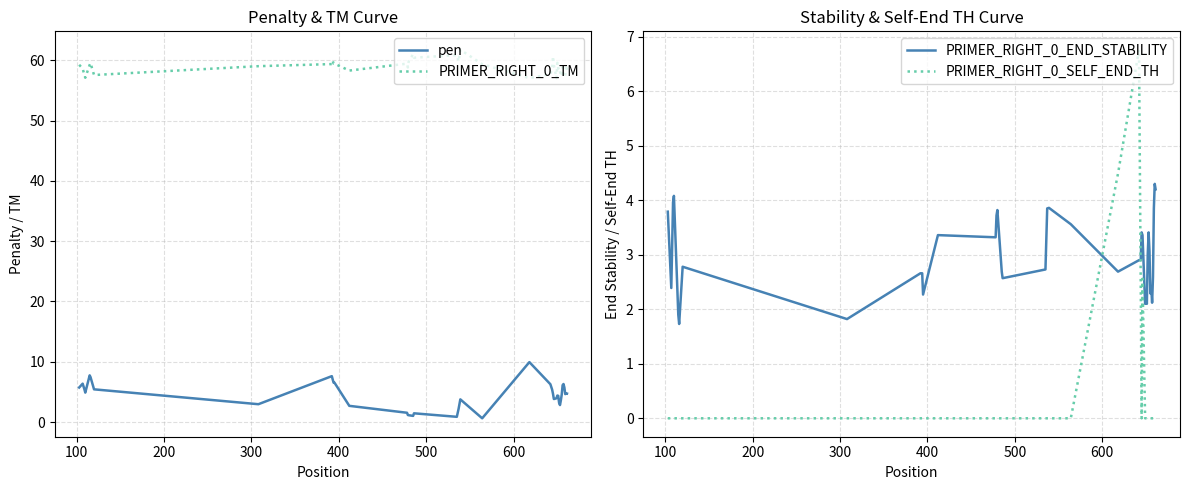

How many data points in PRIMER_RIGHT_0_END_STABILITY are above 2?

37